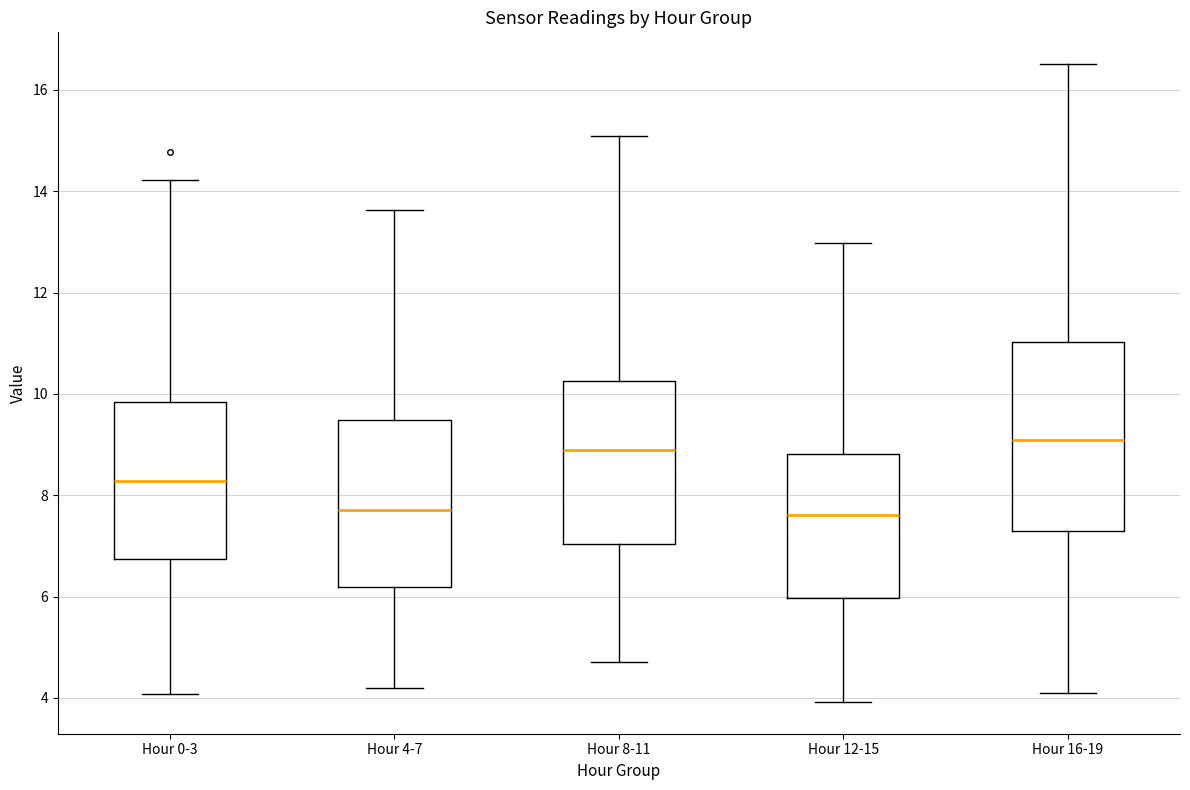

Where does the median line of the box for Hour 12-15 sit on the y-axis? The values are not printed on the chart, so give them approximately, as read against the axis.

7.6